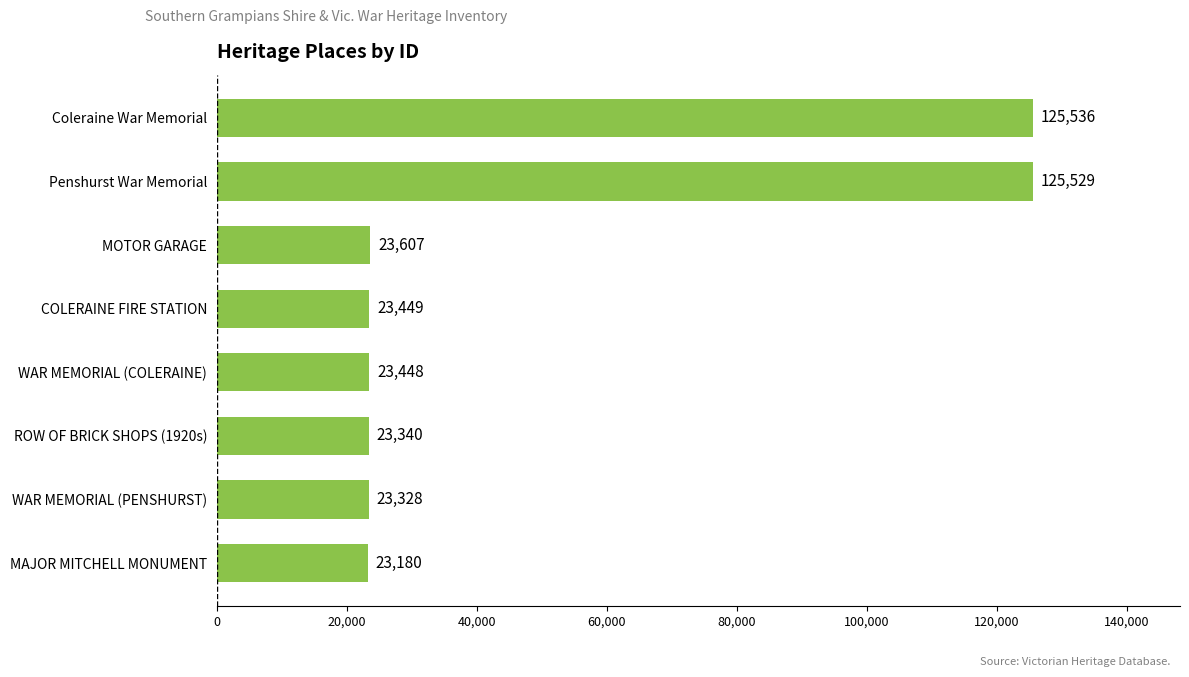

Reading top to bottom, what are all the values shown in this chart?

125536	125529	23607	23449	23448	23340	23328	23180